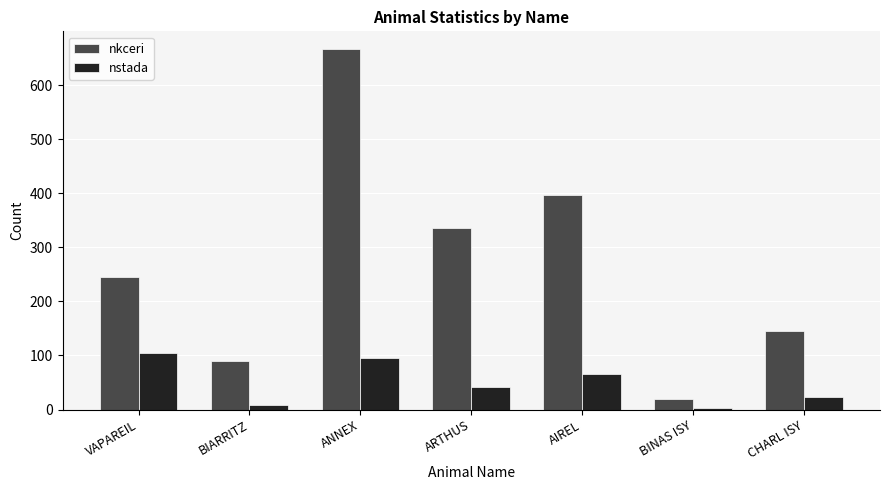

At which category is the sum across all series the highest?

ANNEX